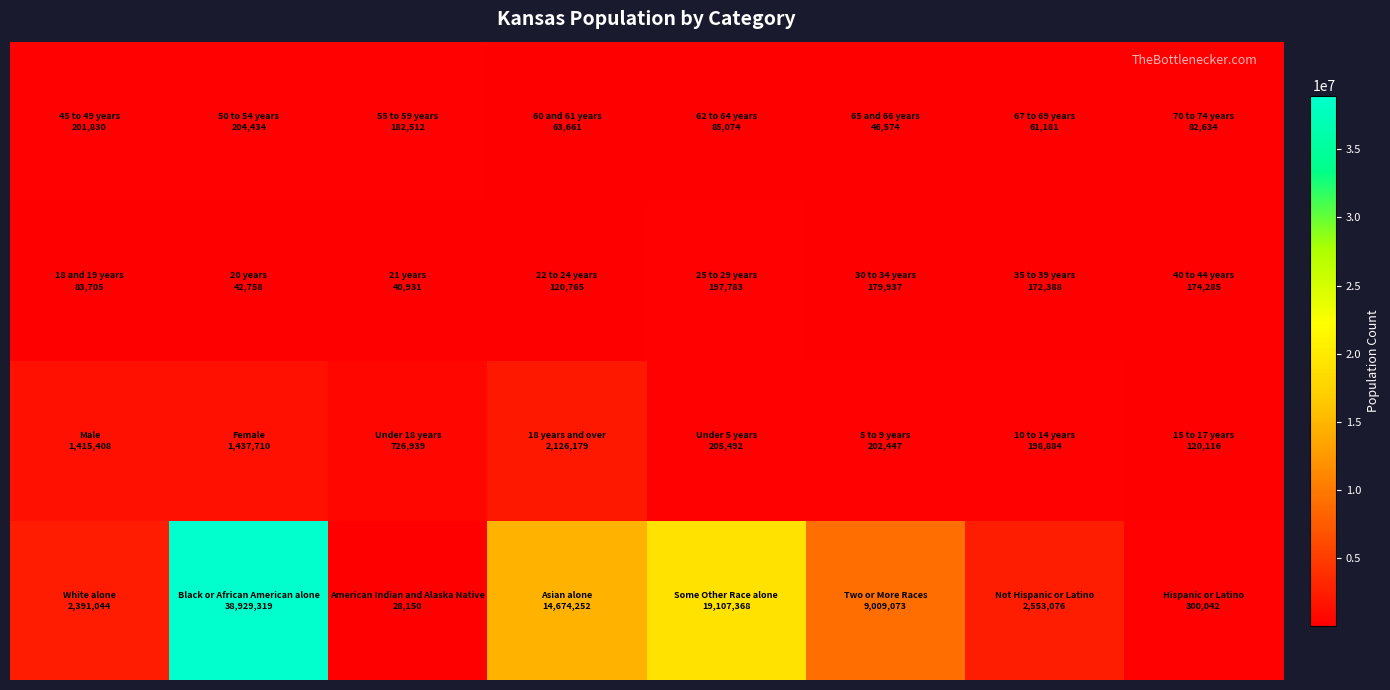

At how many categories does at least one series exceed 14104348?

3